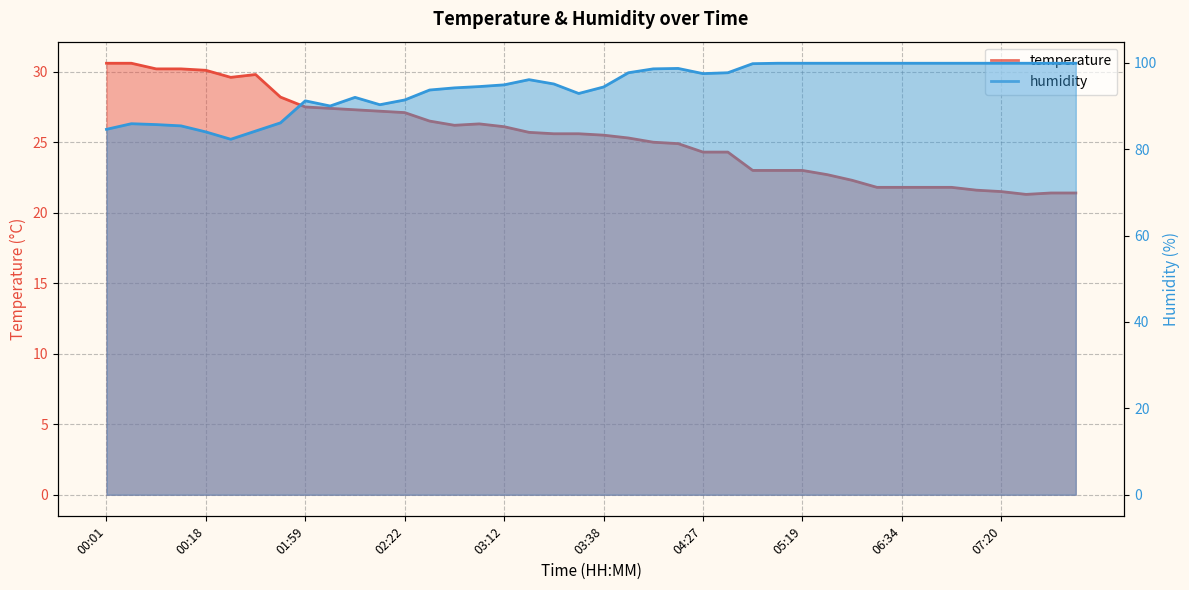

The value of temperature at 01:34 is 15.0. True or false?

False